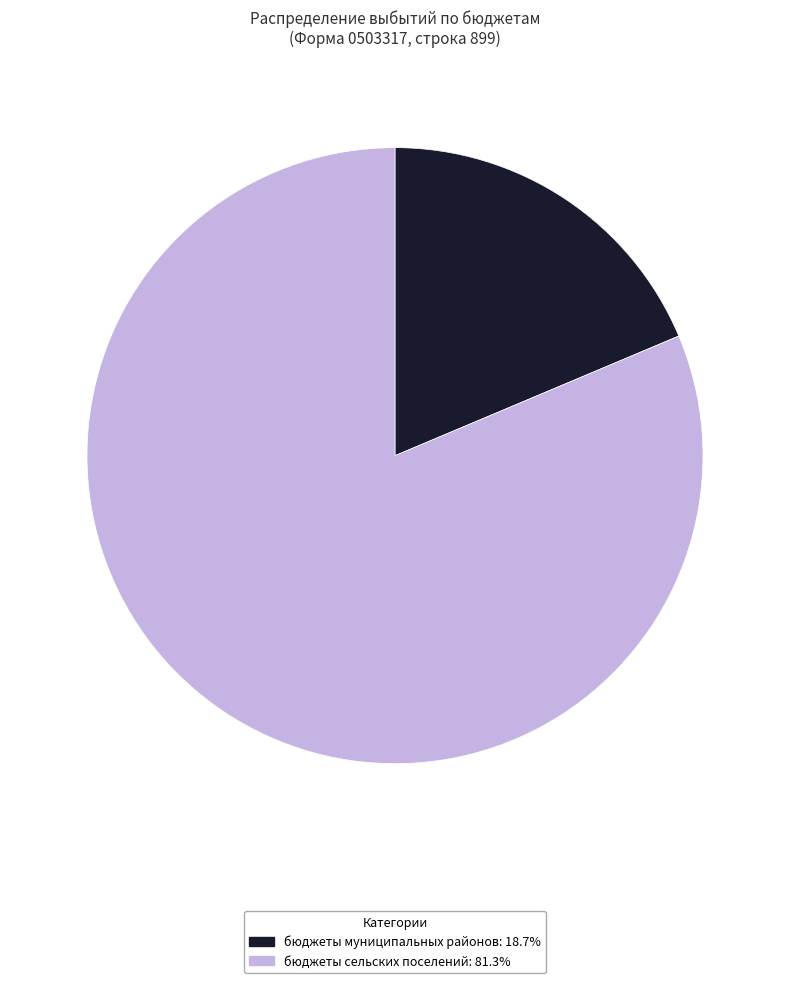

Is бюджеты муниципальных районов: 18.7% the majority of the pie?

No